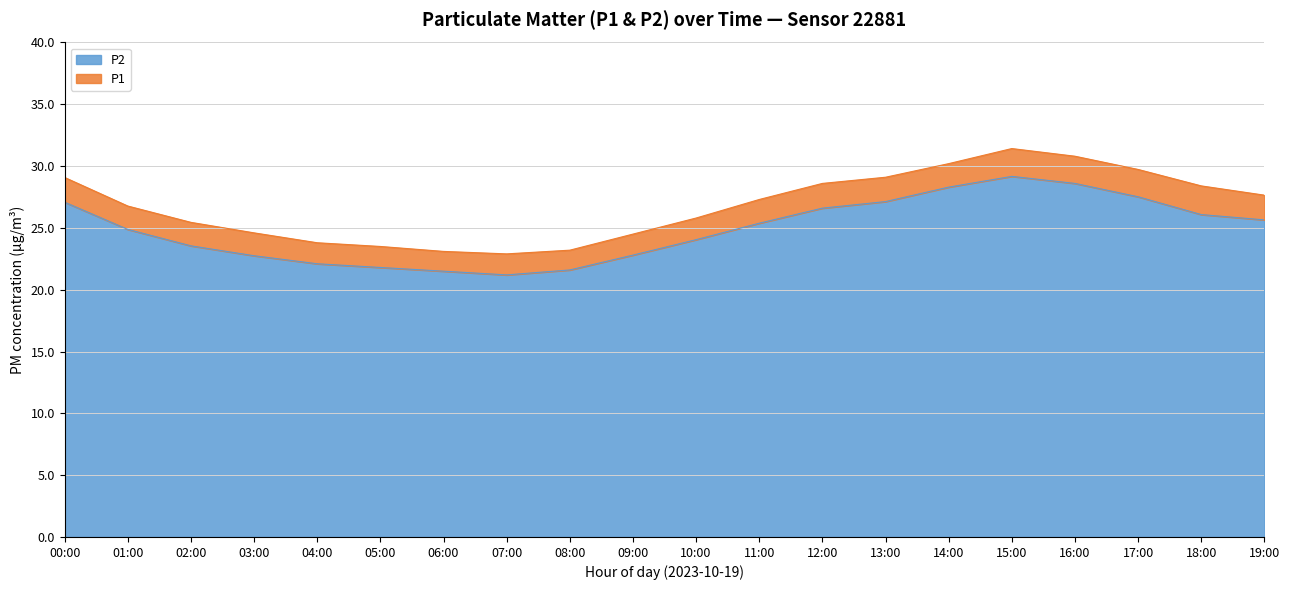

True or false: P2 has a value of 22.8 at 09:00.

True